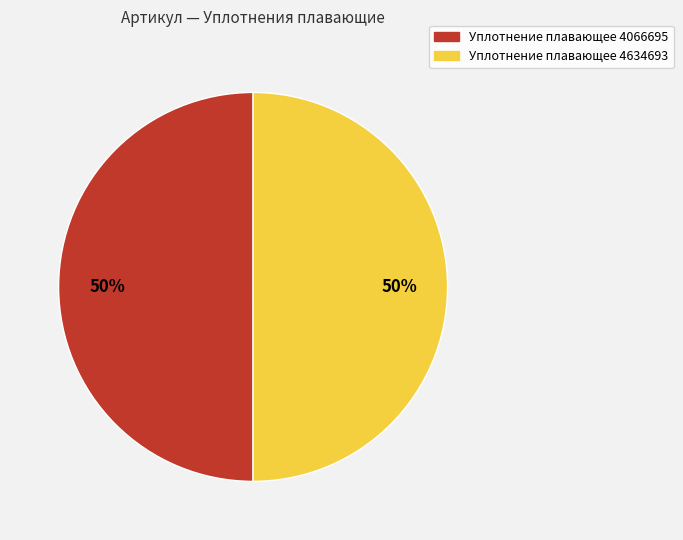

How many slices are in this pie chart?

2